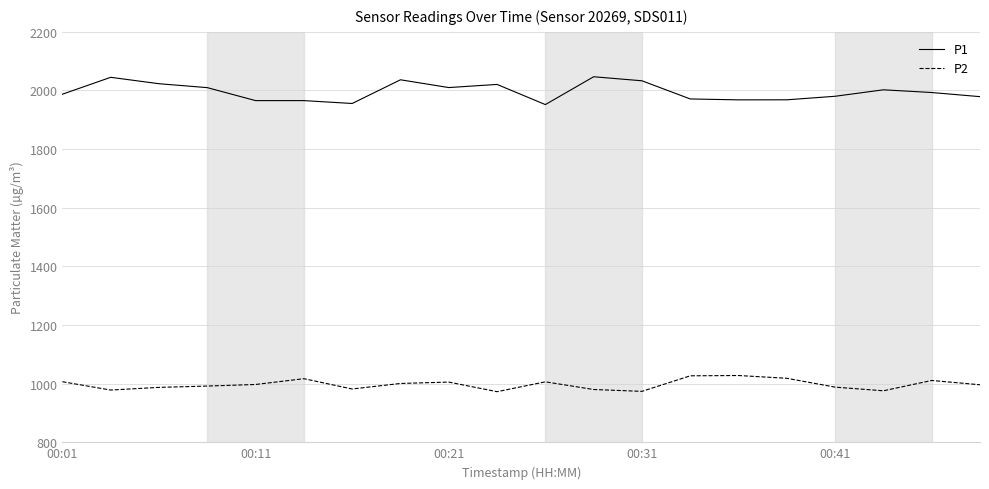

Which series has the largest total across all categories?

P1